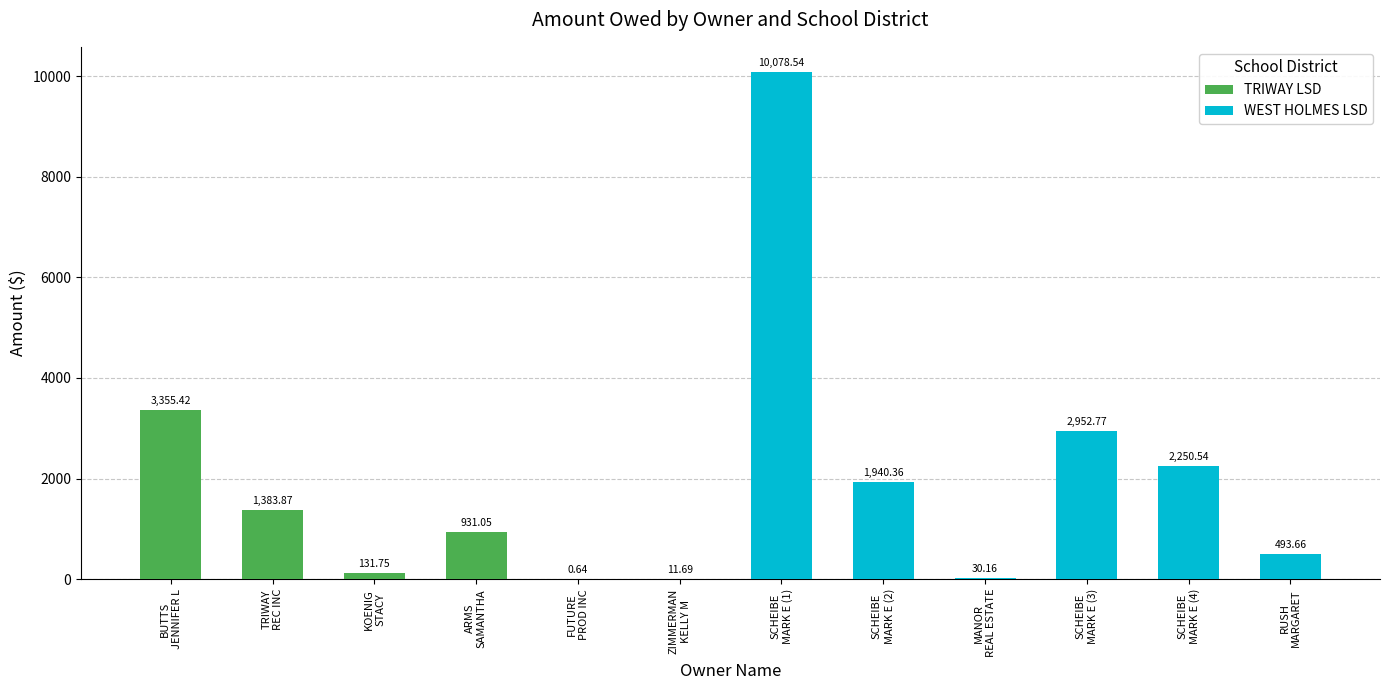

What is the sum of all TRIWAY LSD values?

5814.4